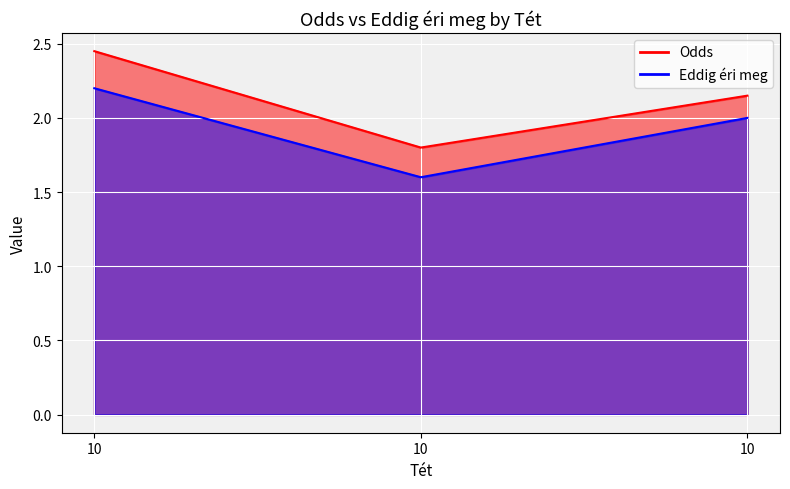

At which category is the sum across all series the highest?

10